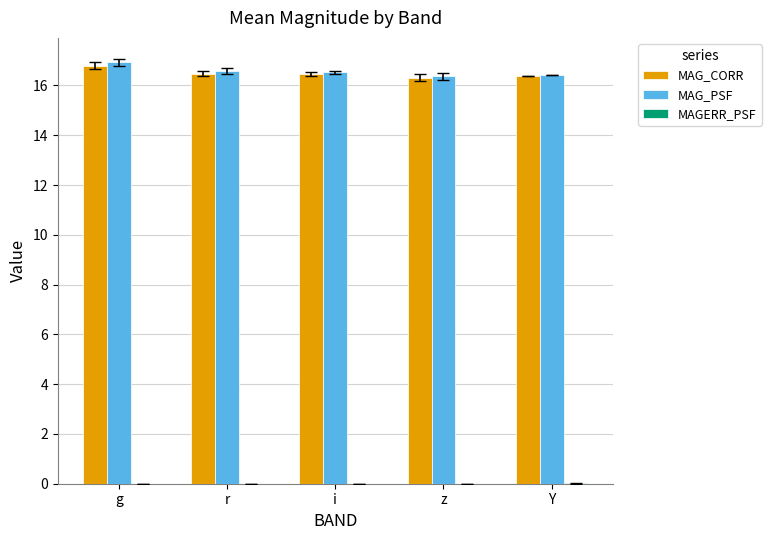

Which label corresponds to the largest value in the chart?

g